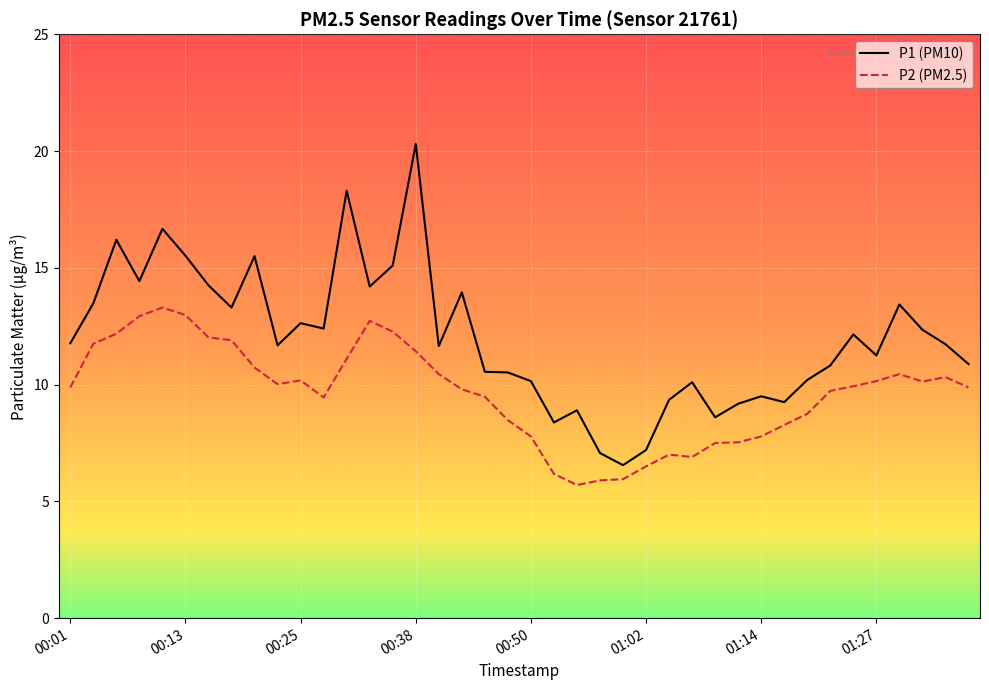

What is the minimum value shown in the chart?

5.7